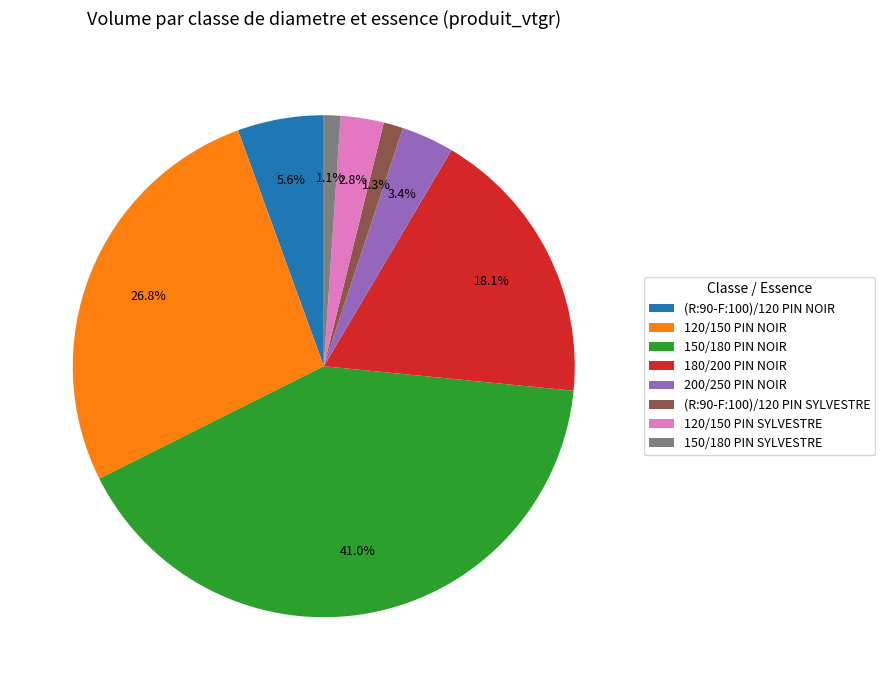

True or false: (R:90-F:100)/120 PIN NOIR accounts for 6% of the total.

True